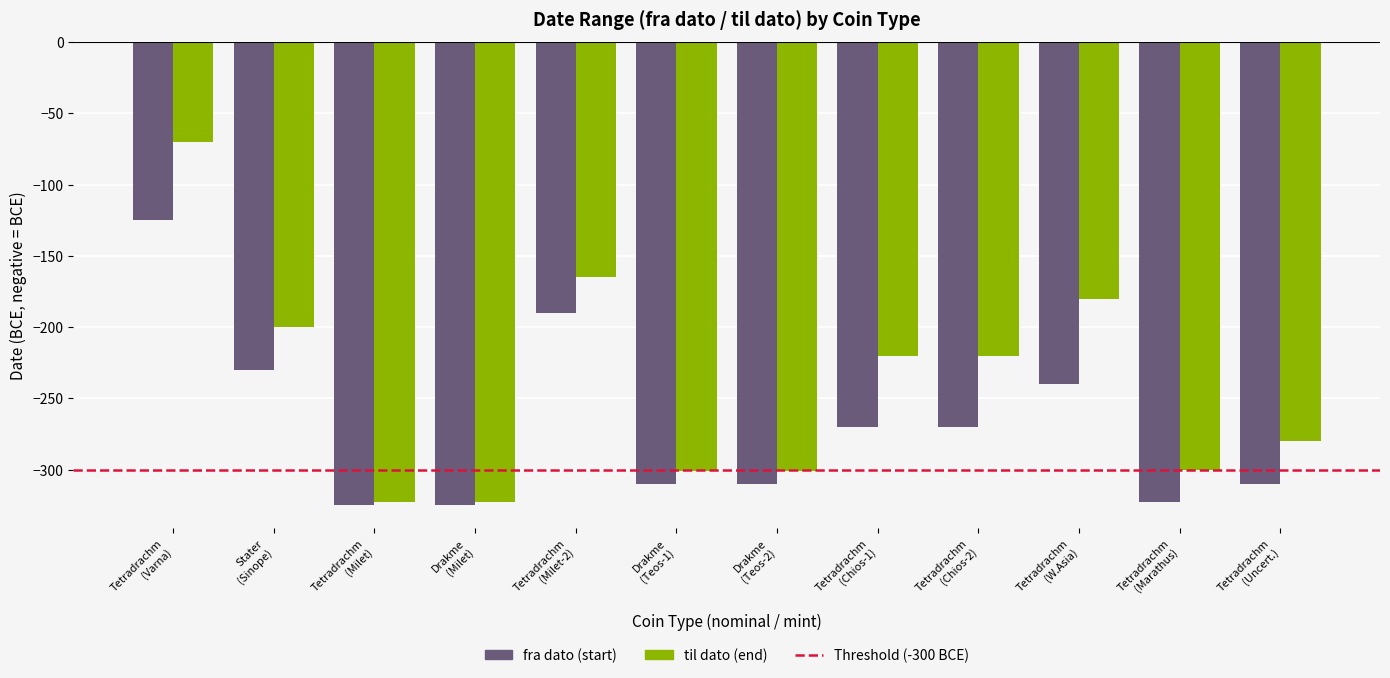

What is the minimum value shown in the chart?

-325